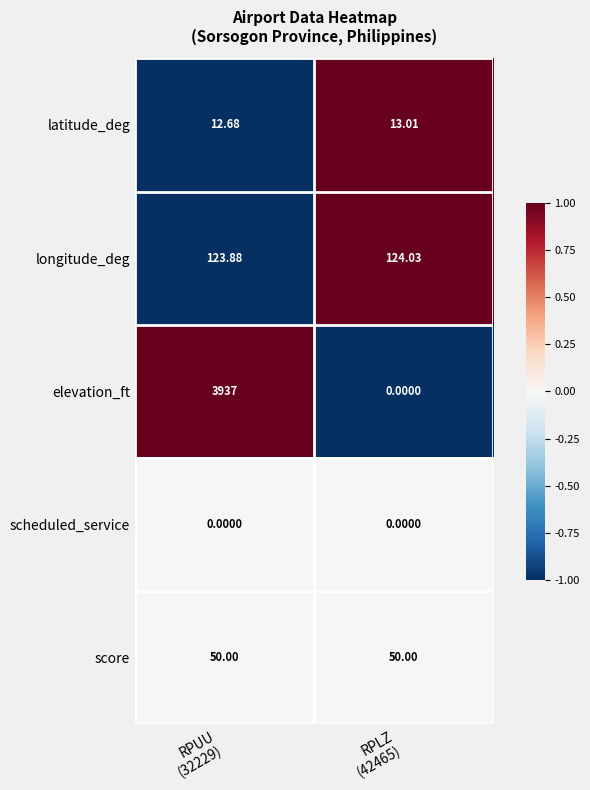

Rank the series by their maximum value, from highest to lowest.

elevation_ft, longitude_deg, score, latitude_deg, scheduled_service